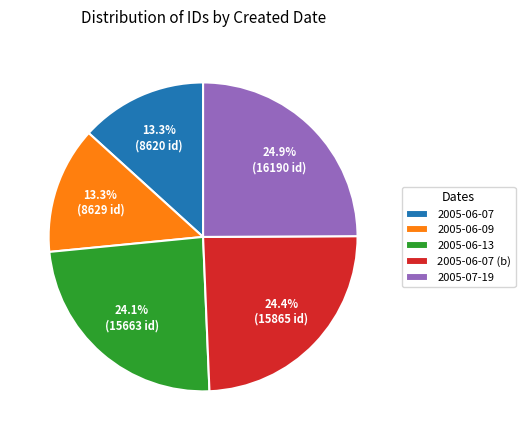

True or false: 2005-06-13 accounts for 36% of the total.

False